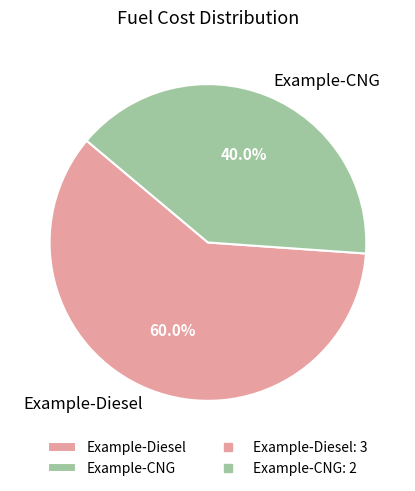

Rank the categories by value from lowest to highest.

Example-CNG, Example-Diesel